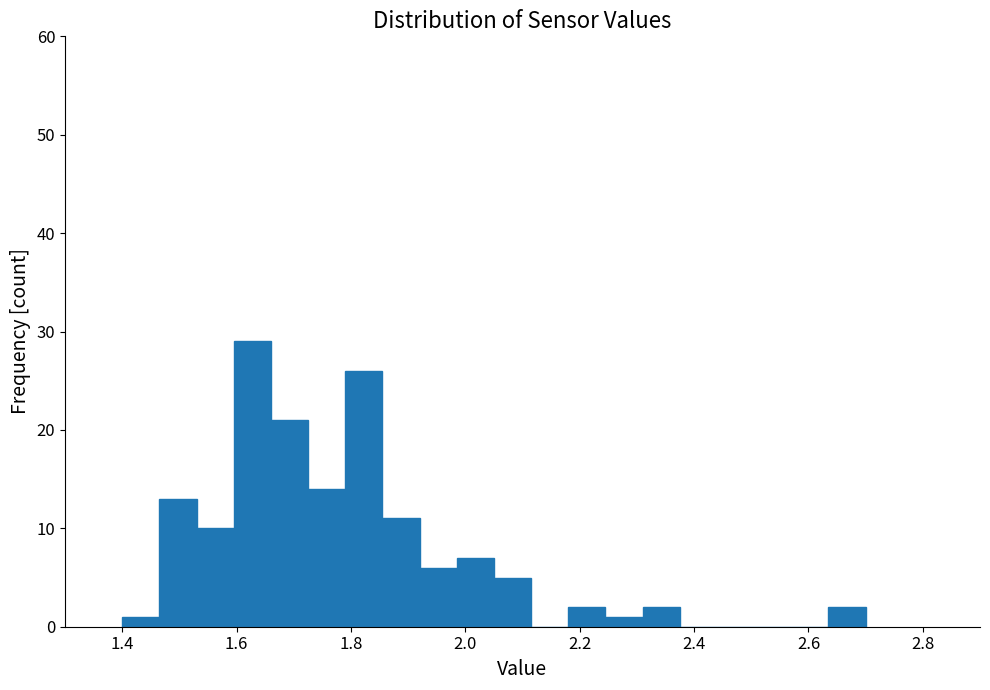

Read against the x-axis, roughly where is the centre of the tallest bar?

1.62